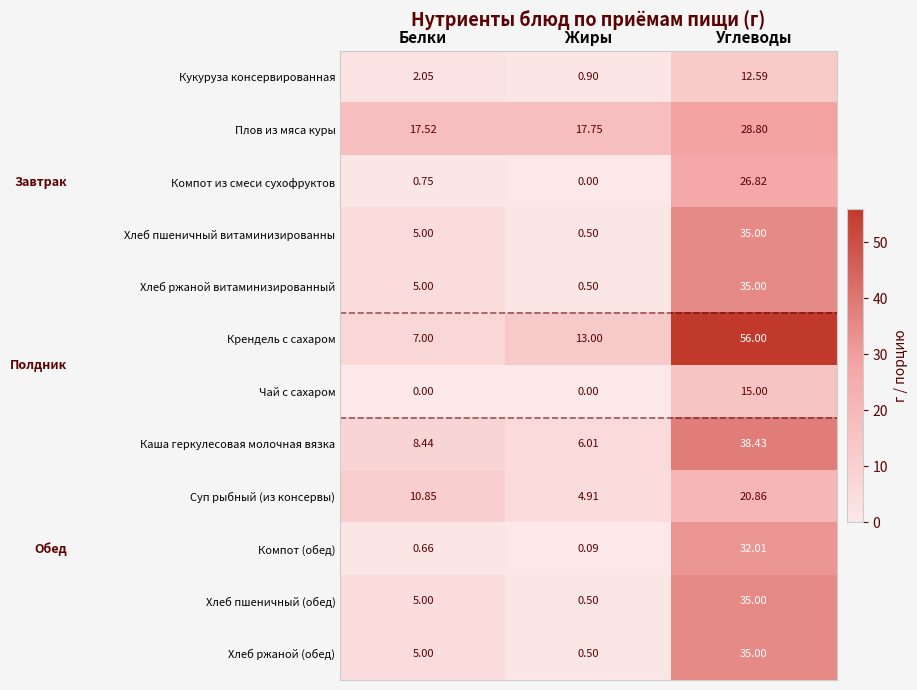

Which series has the largest range (max minus min)?

Крендель с сахаром